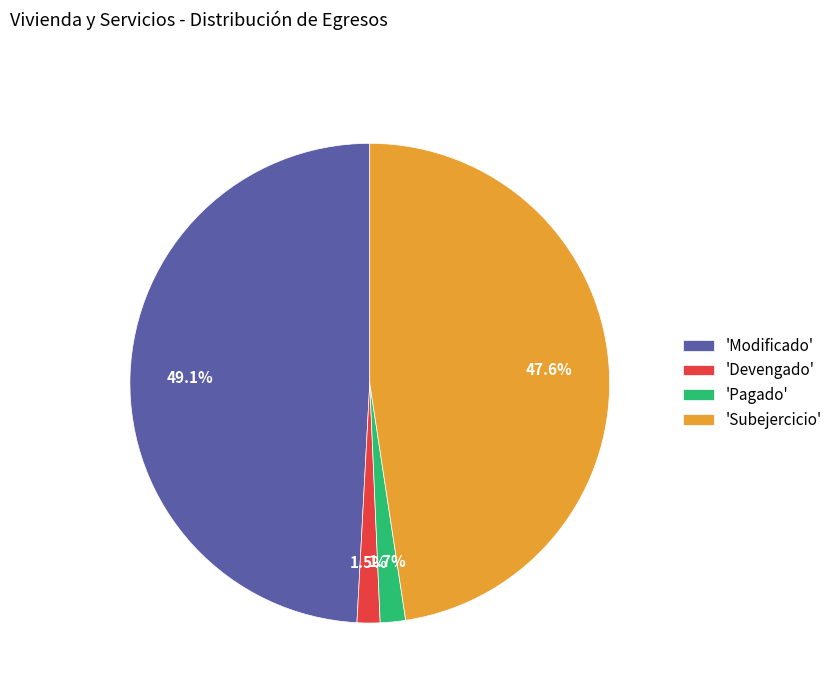

What percentage is NOT represented by 'Subejercicio'?

52.4%